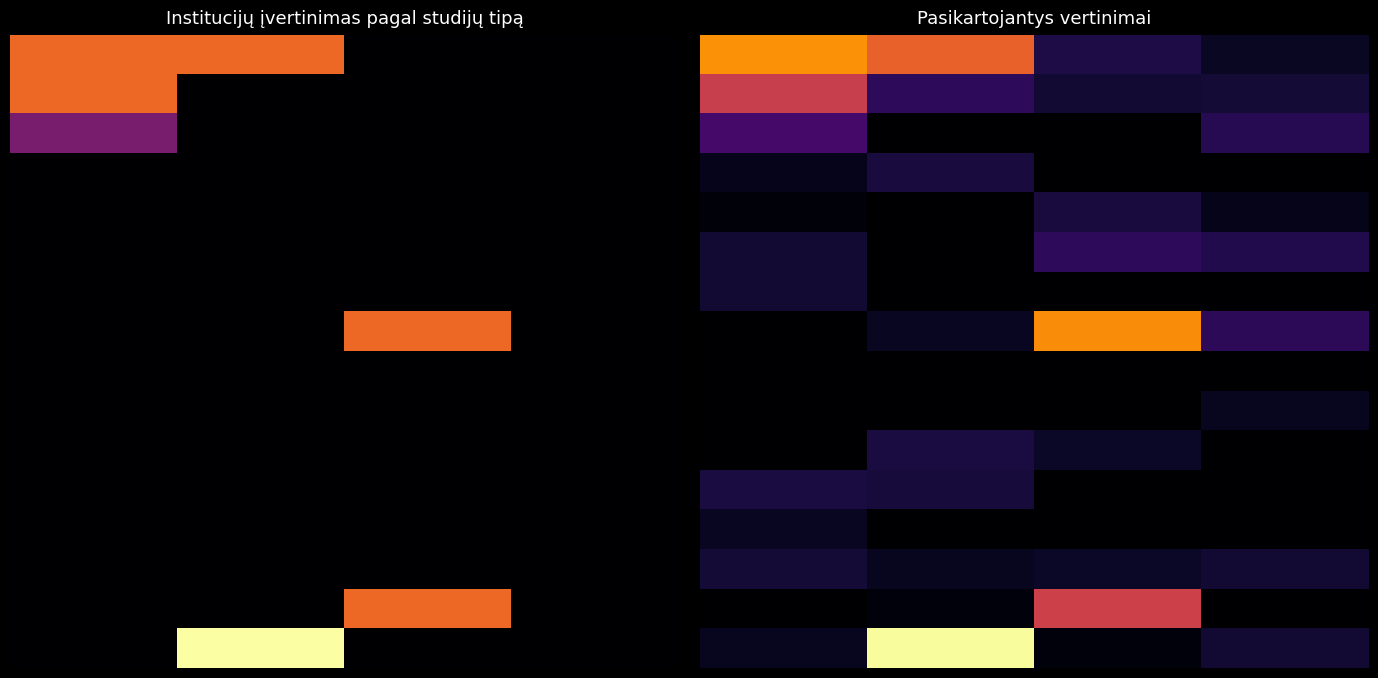

How many data points does each series have?

4